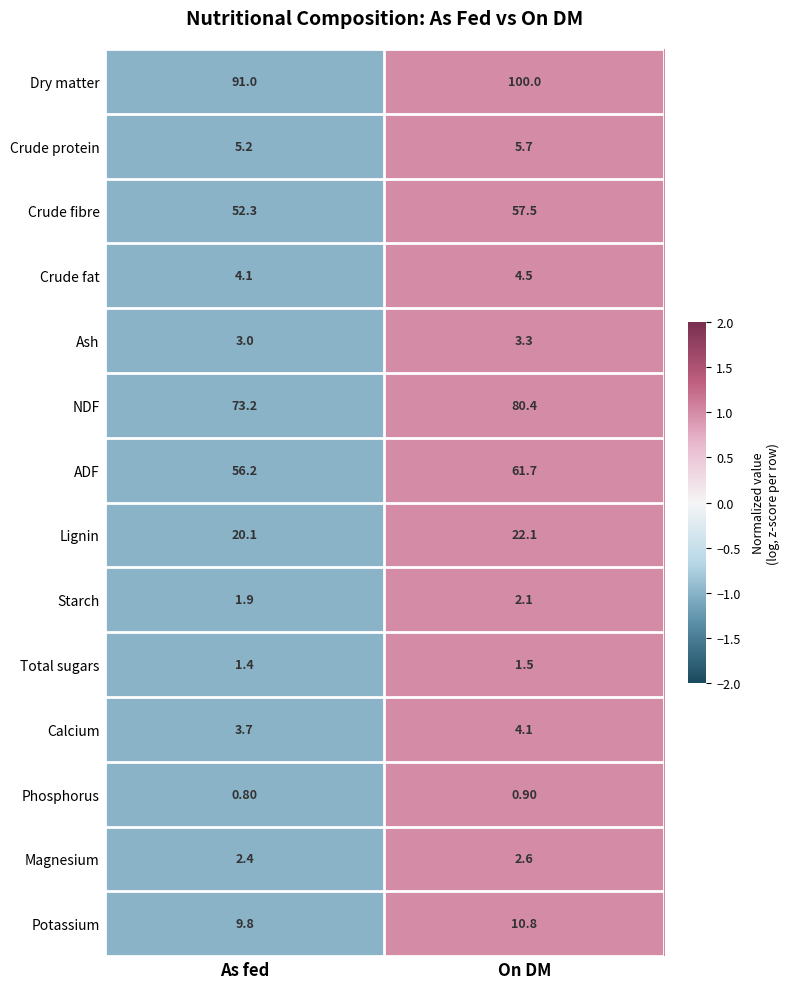

At which label is Calcium closest to 3?

As fed